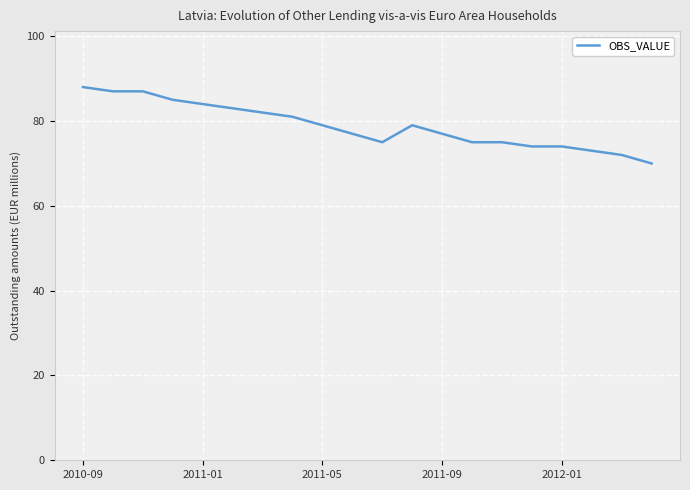

What is the minimum value shown in the chart?

70